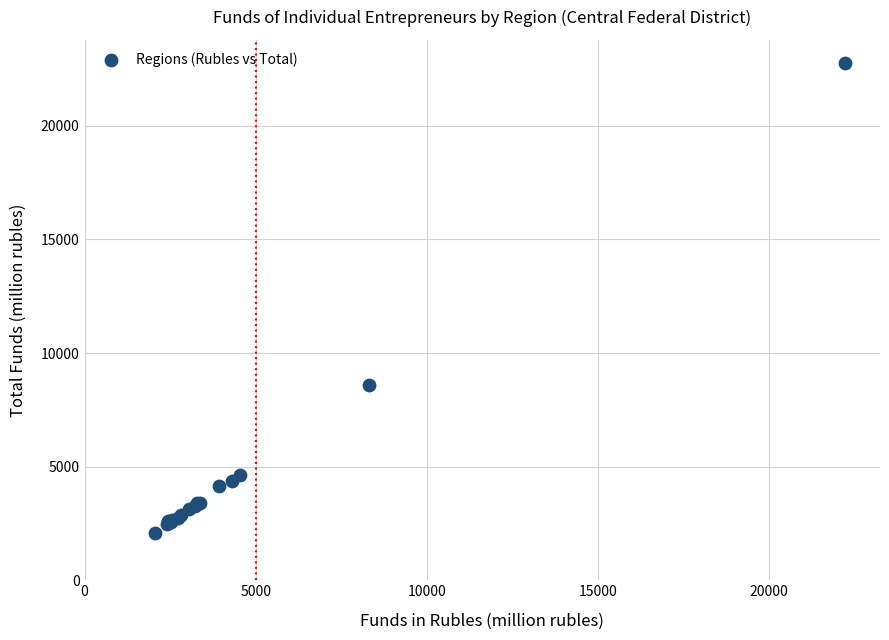

What Y value in the scatter plot is closest to 12412?

8582